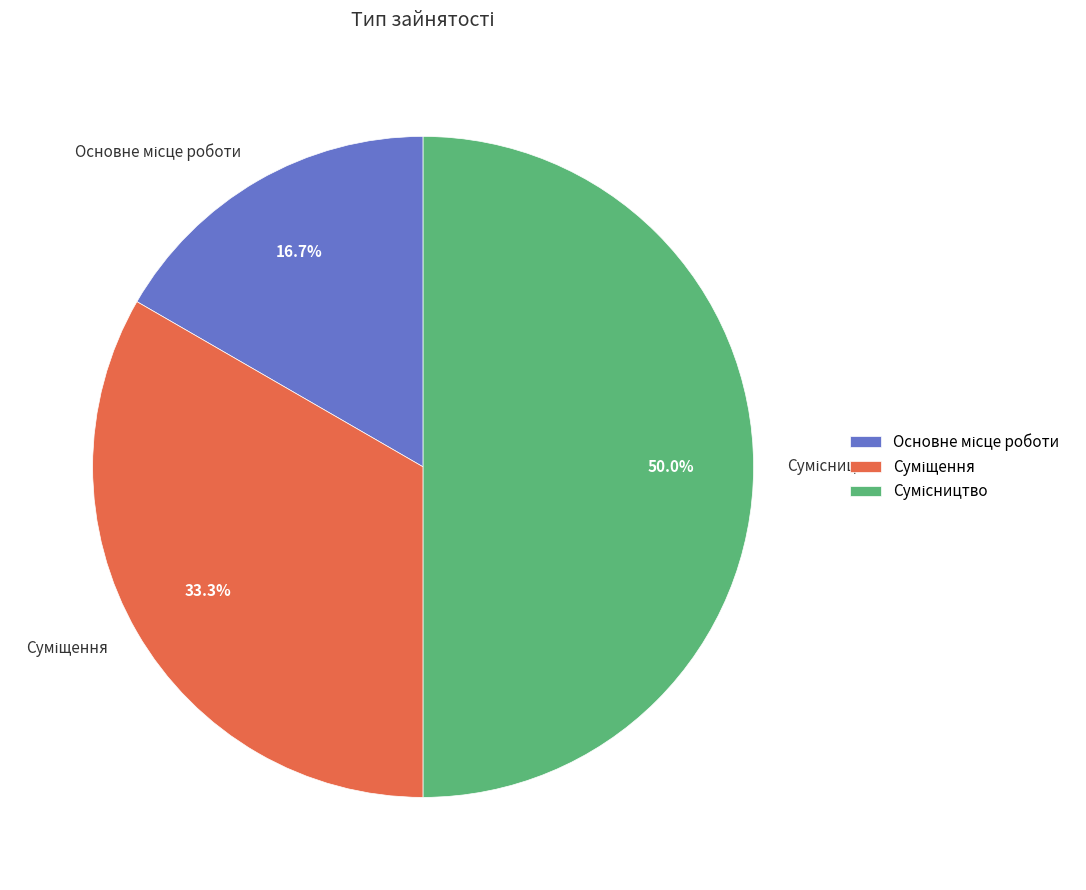

The Основне місце роботи slice represents 17% of the pie. True or false?

True